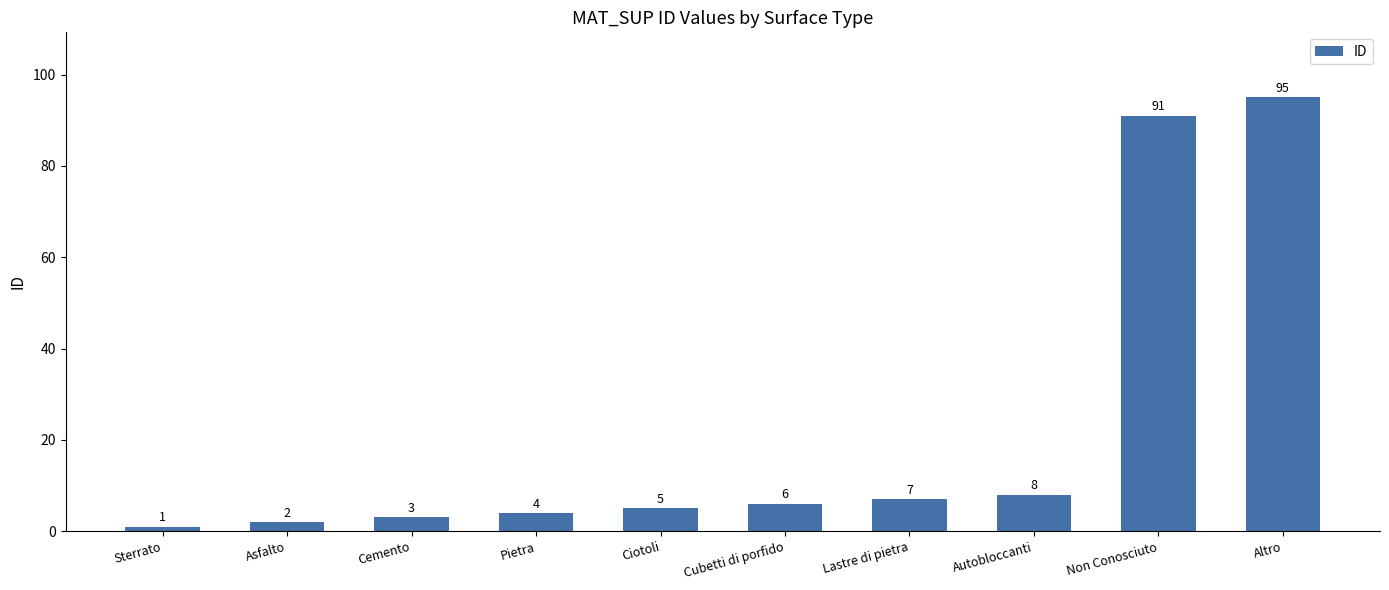

What is the approximate value at Cemento?

3